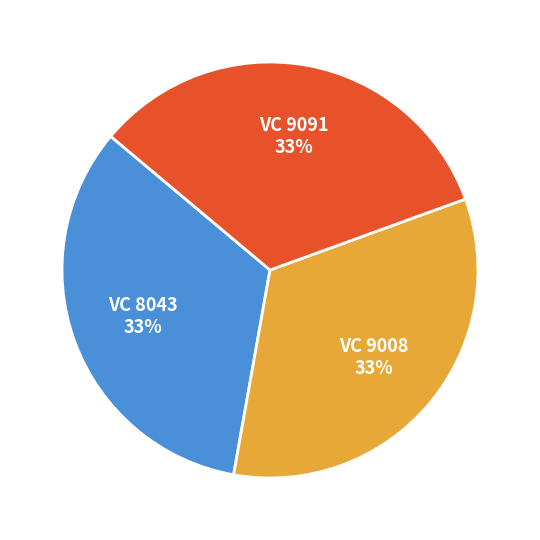

Count the number of slices in the pie.

3